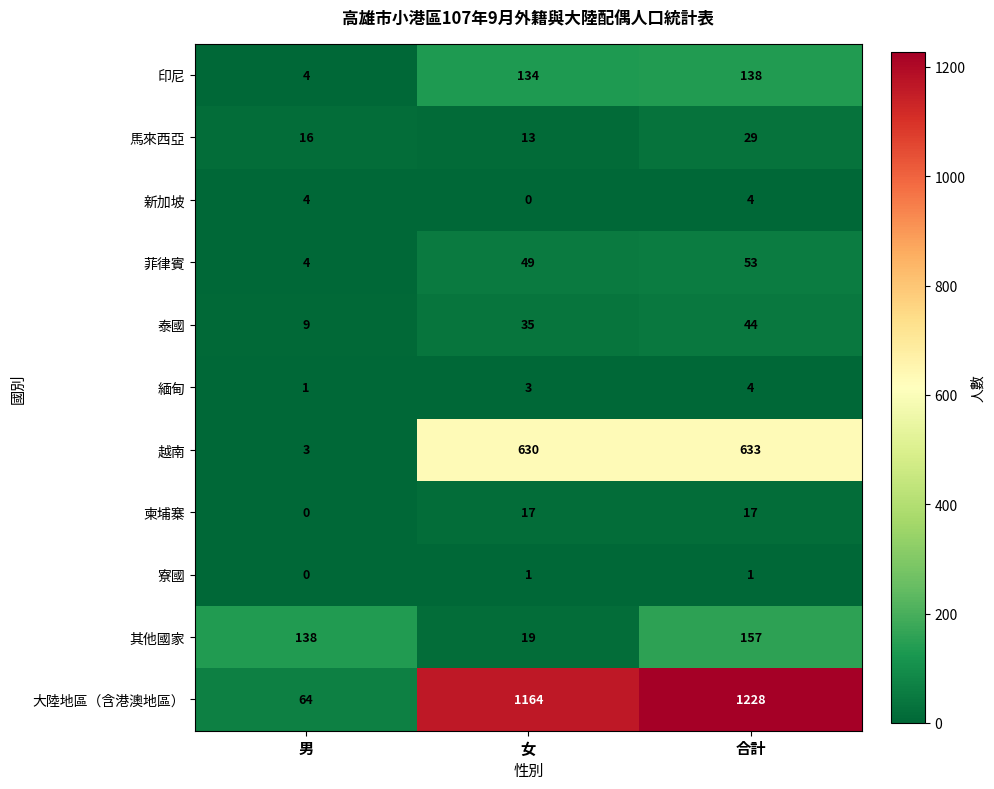

What is the maximum value for 緬甸?

4